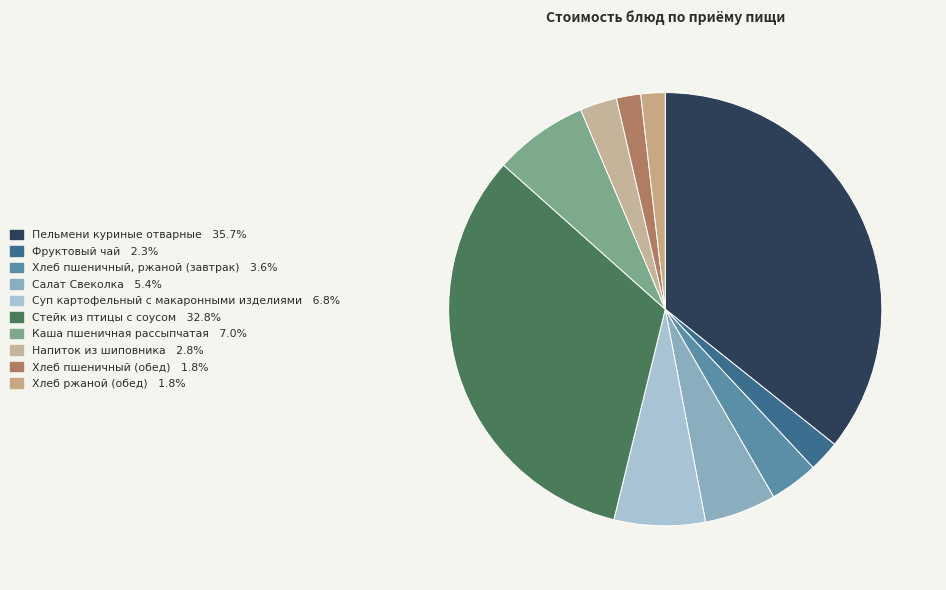

How many slices are in this pie chart?

10